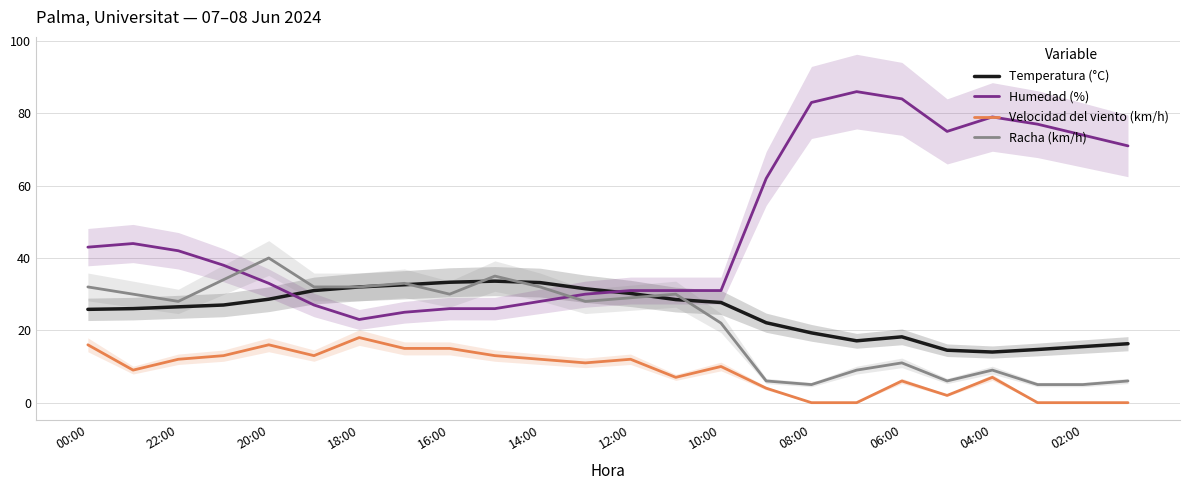

What is the highest value of the Temperatura (°C) series?

33.6